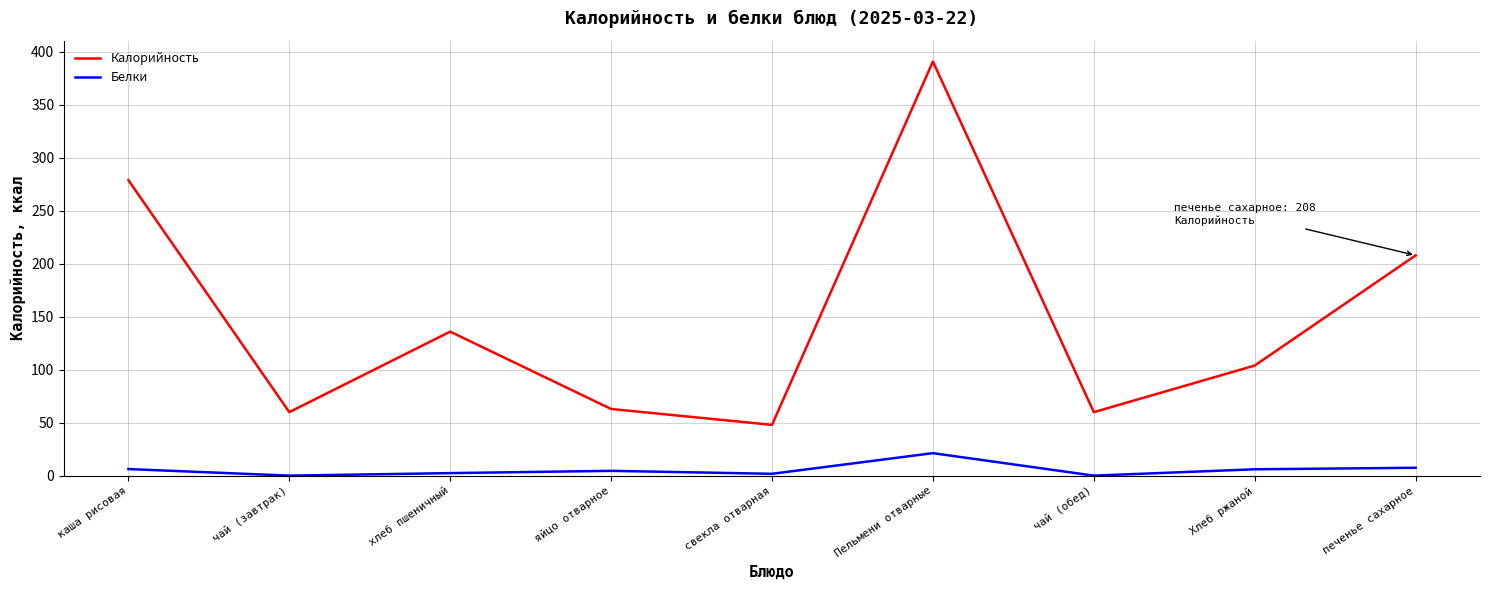

How many values in the Калорийность series are below 104?

4